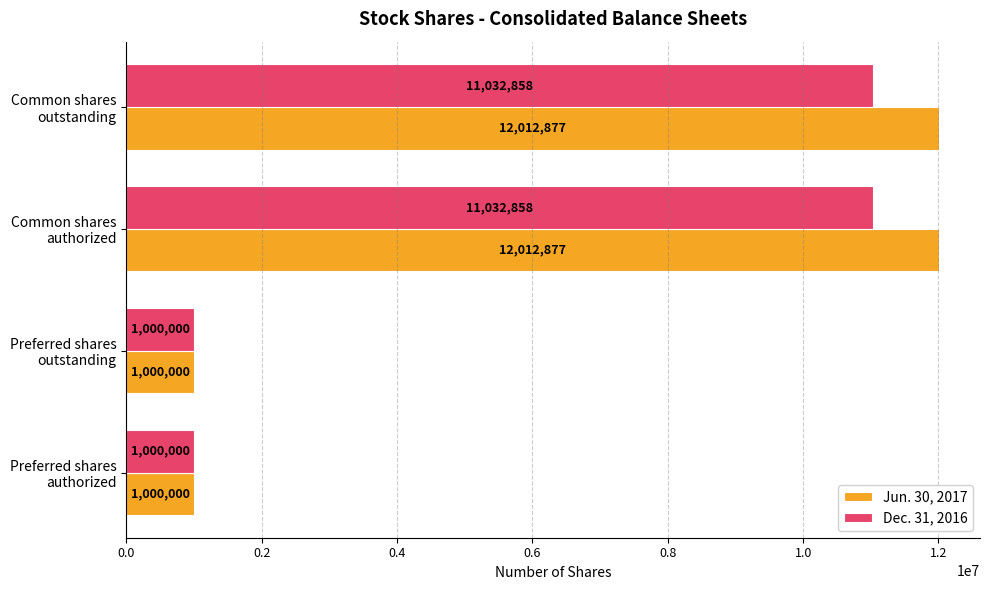

List the series in order of their overall mean, highest first.

Jun. 30, 2017, Dec. 31, 2016